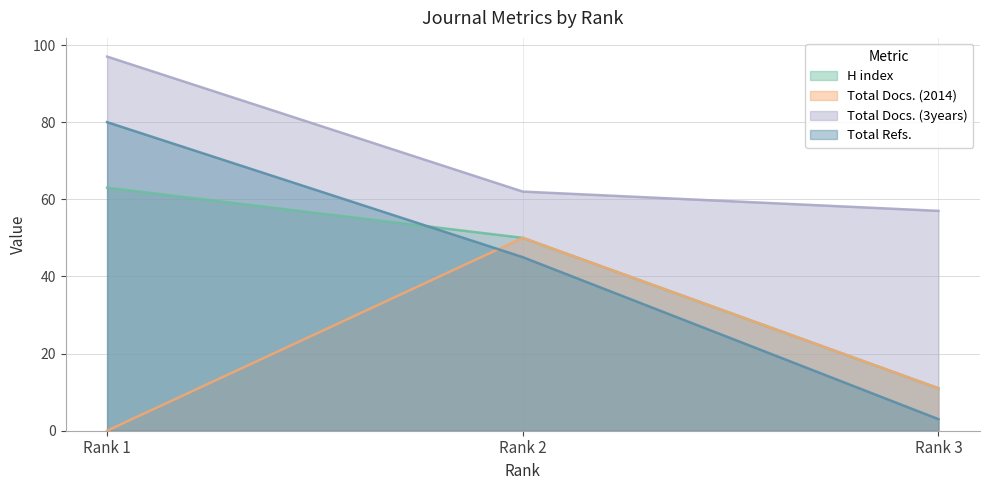

Which series has the largest total across all categories?

Total Docs. (3years)